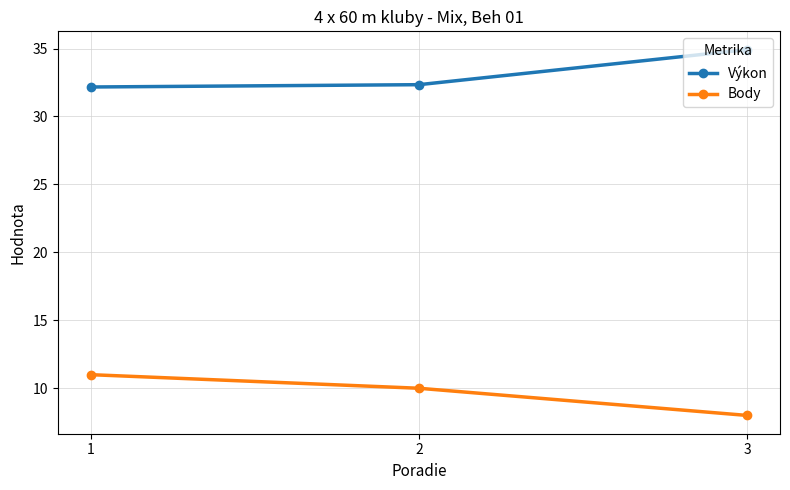

What is the difference between the highest and lowest values at 2?

22.3